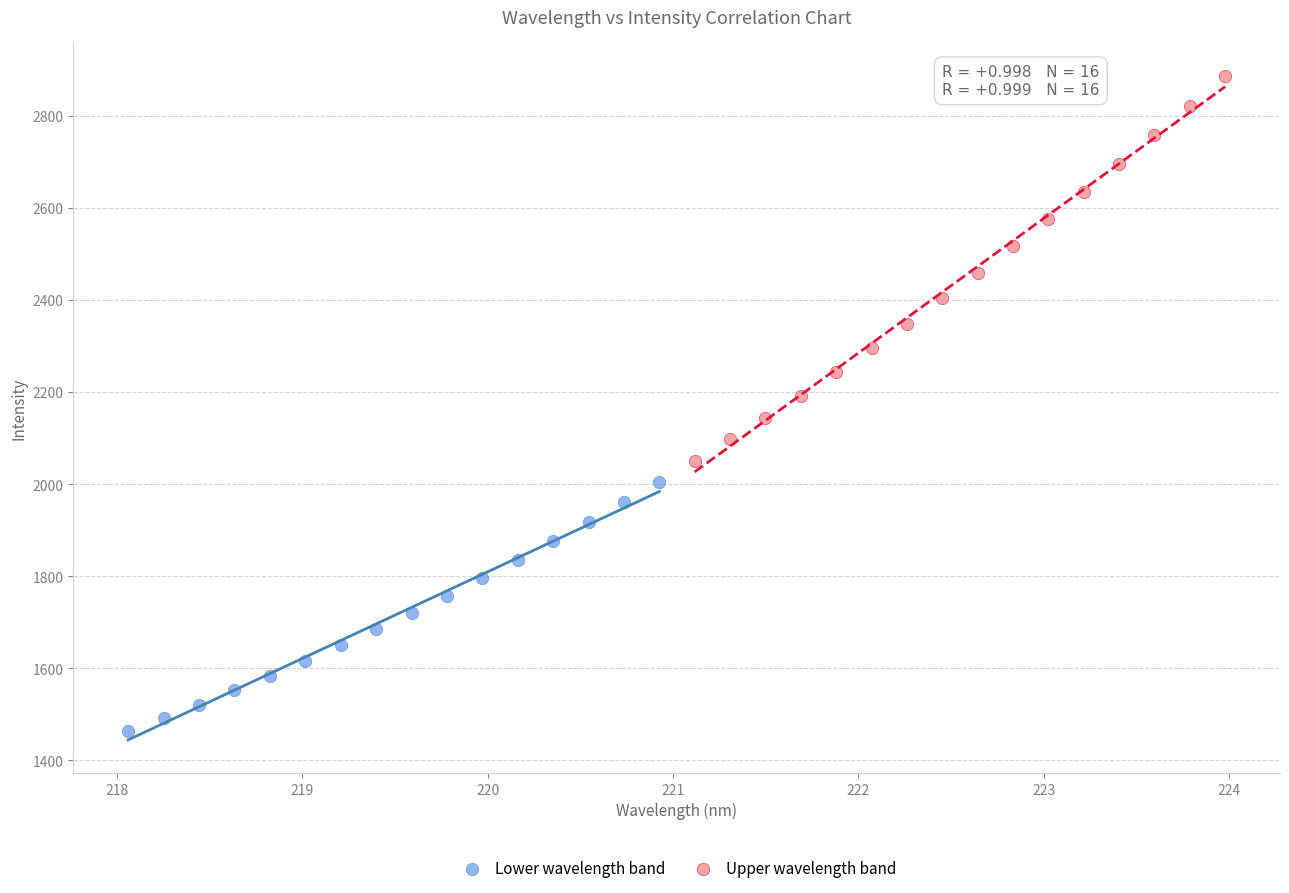

Which series reaches the minimum Y coordinate?

Lower wavelength band